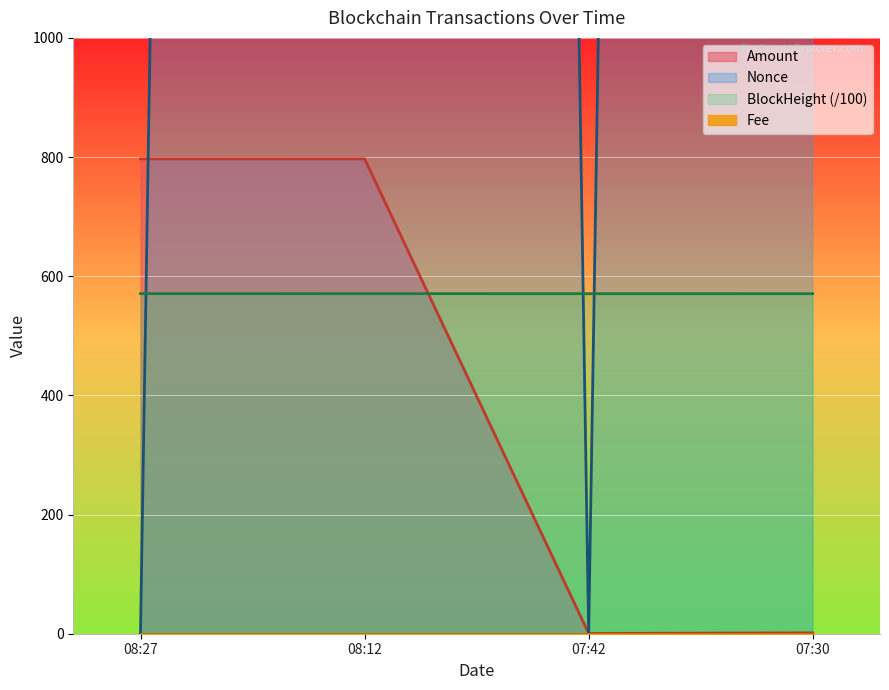

Is it true that Amount equals 797.0 at 08:27?

True